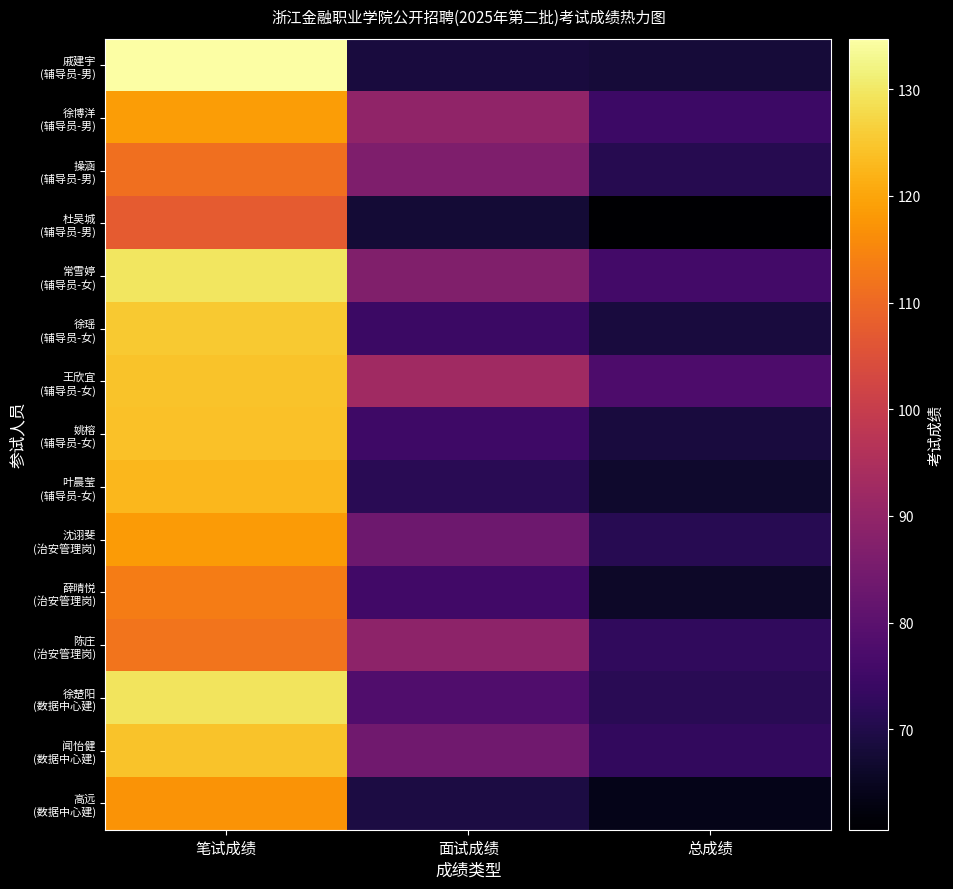

At how many categories does at least one series exceed 71?

3